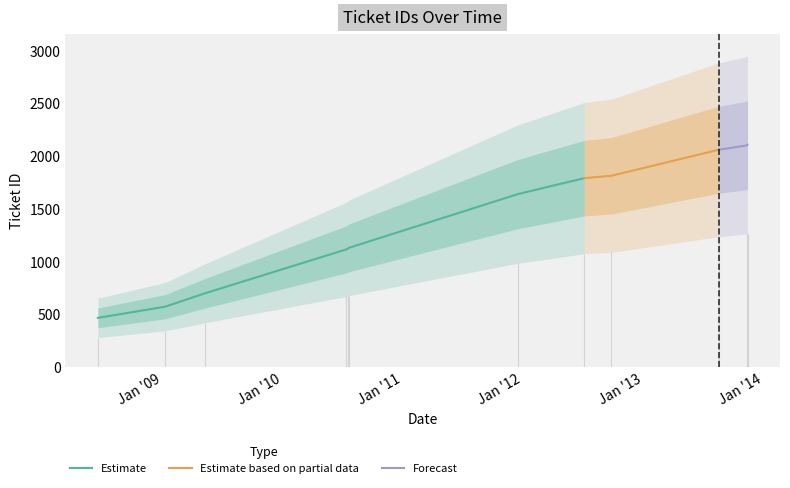

What position from the right is 2010-07-18?

8